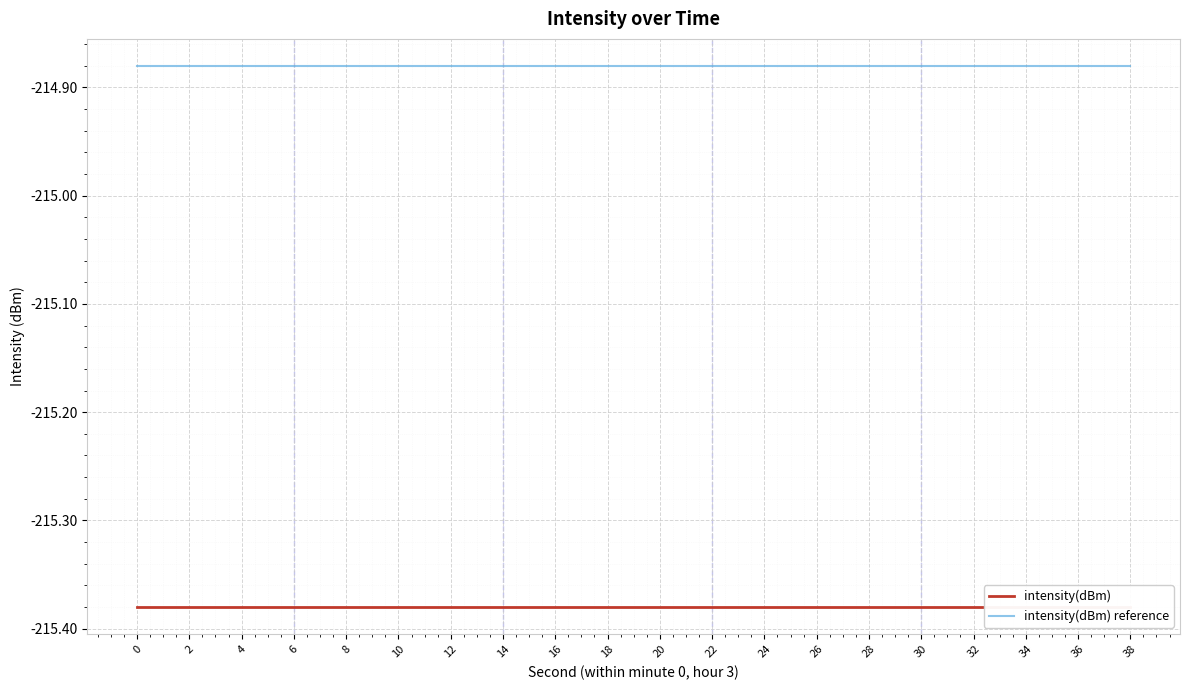

True or false: intensity(dBm) and intensity(dBm) reference intersect in this chart.

False